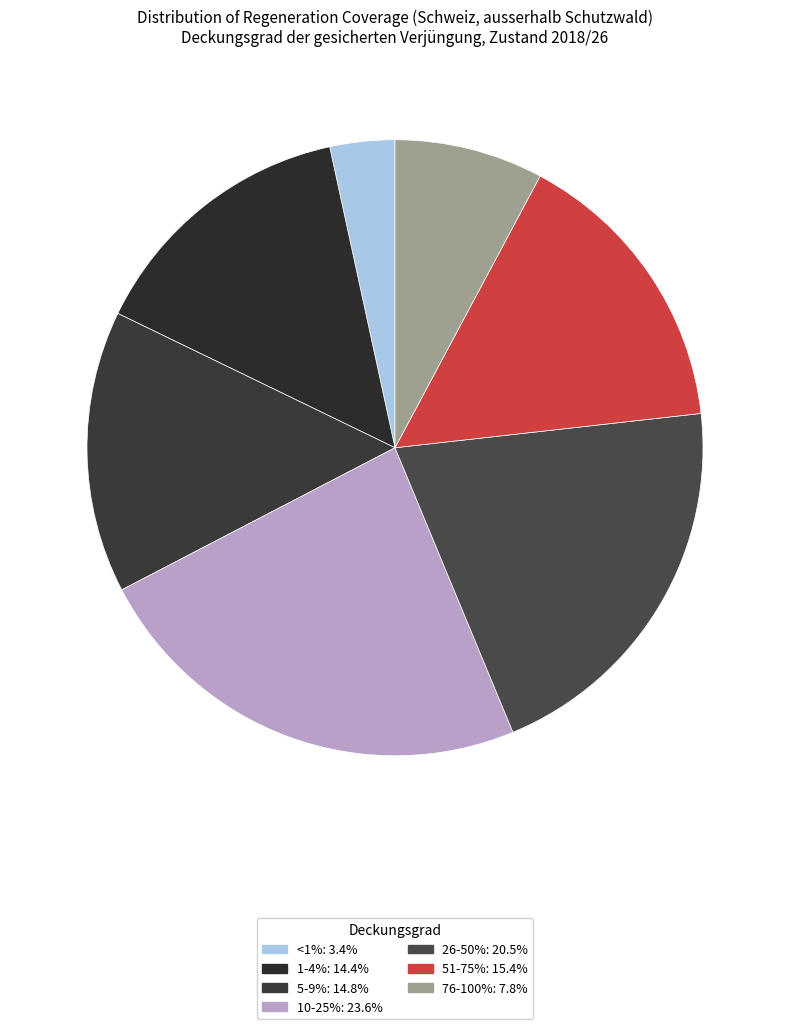

Combined, do 26-50% and <1% account for over 50%?

No